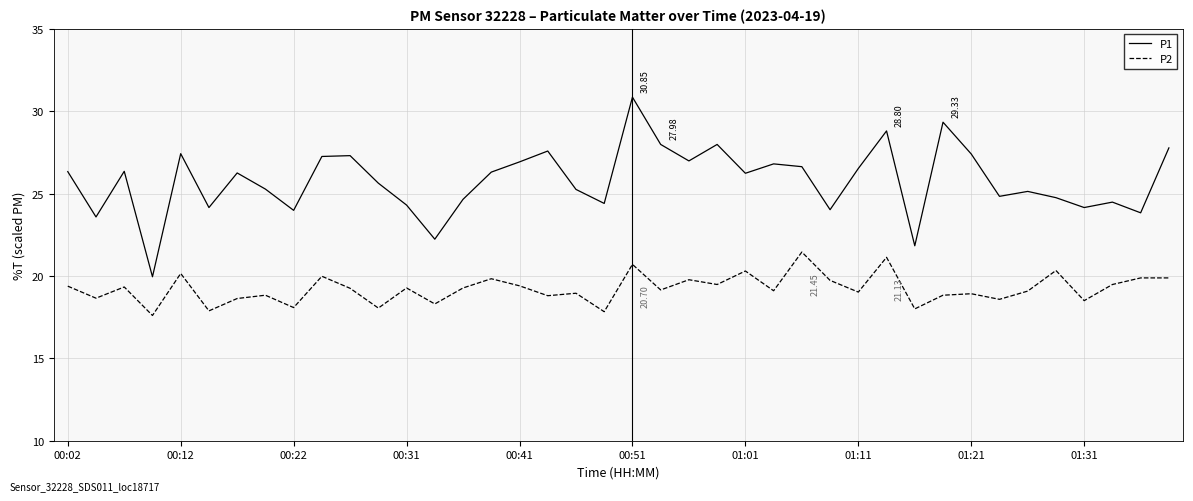

How many lines are shown in the chart?

2